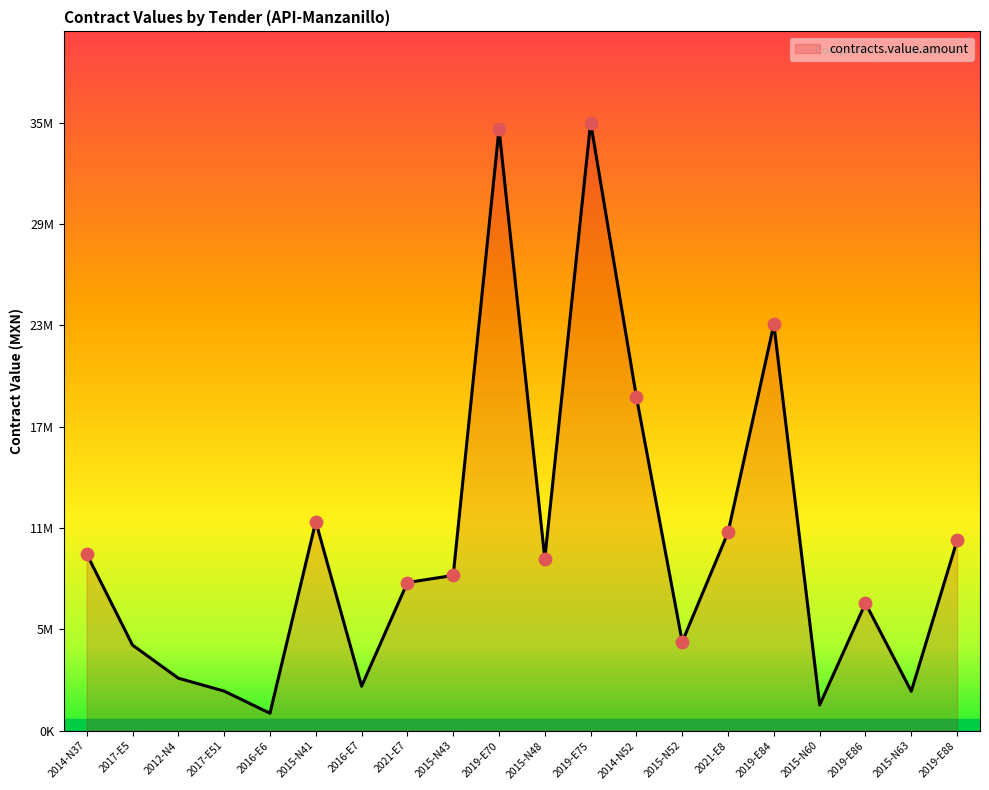

Between 2021-E7 and 2012-N4, which is larger?

2021-E7